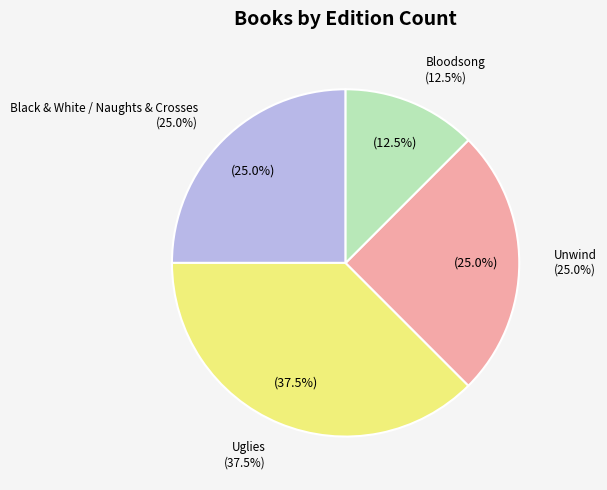

What percentage is the Unwind slice, to the nearest percent?

25%